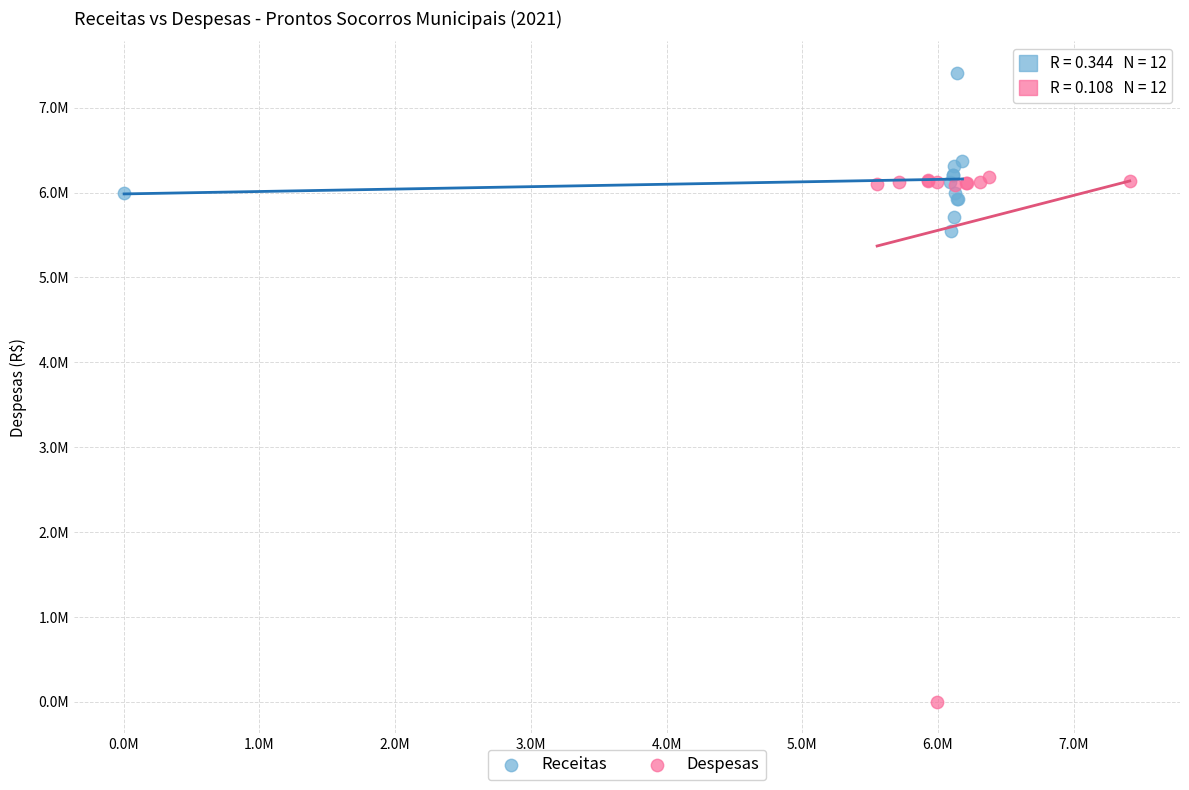

What are all the series names shown in the legend?

Receitas, Despesas